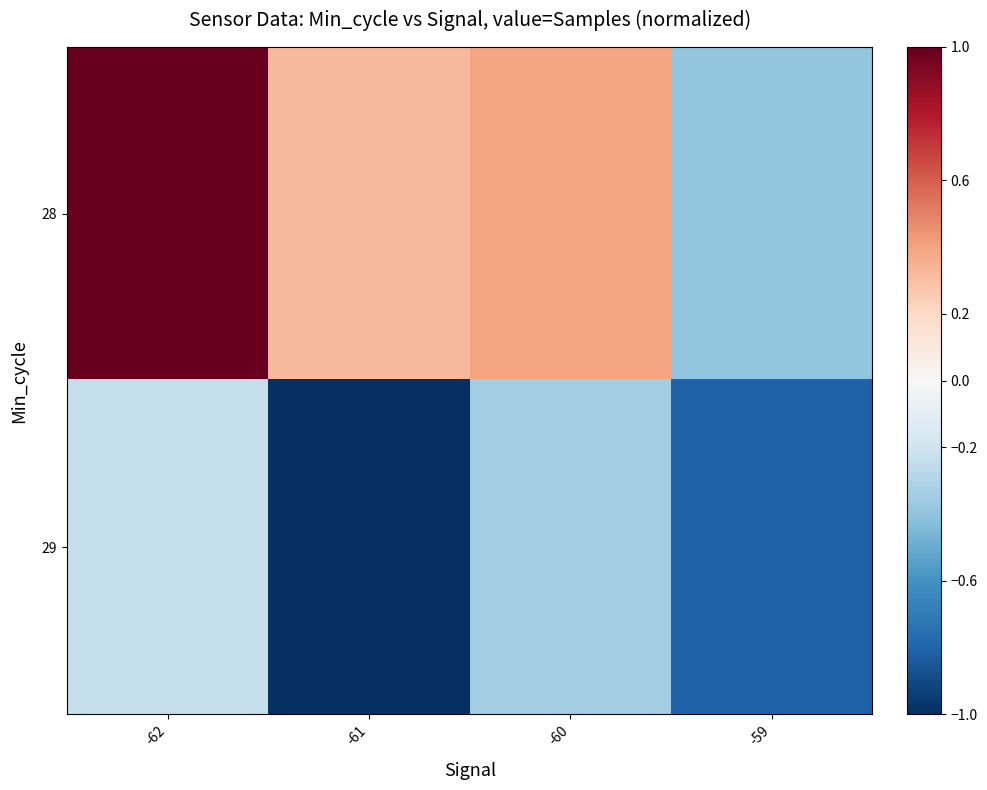

Reading left to right, extract all data points from this chart.

28: -62=1.0	-61=0.3	-60=0.4	-59=-0.4
29: -62=-0.2	-61=-1.0	-60=-0.3	-59=-0.8